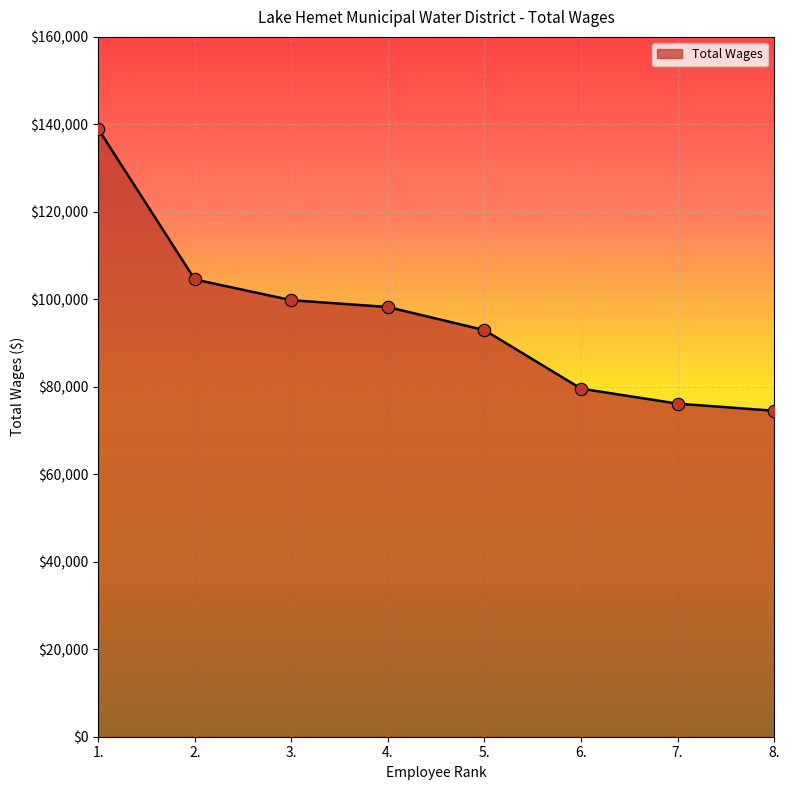

Approximately how many times larger is the value at 7. compared to 4.?

0.8